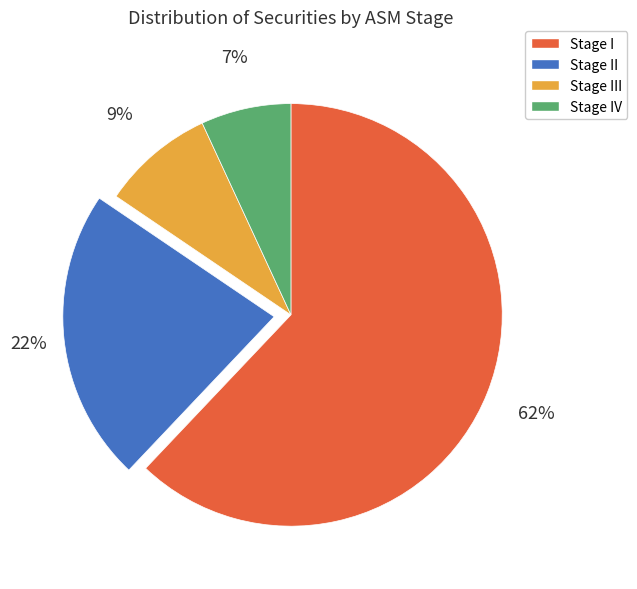

To the nearest percent, what is the difference between the largest and smallest slice percentages?

55%